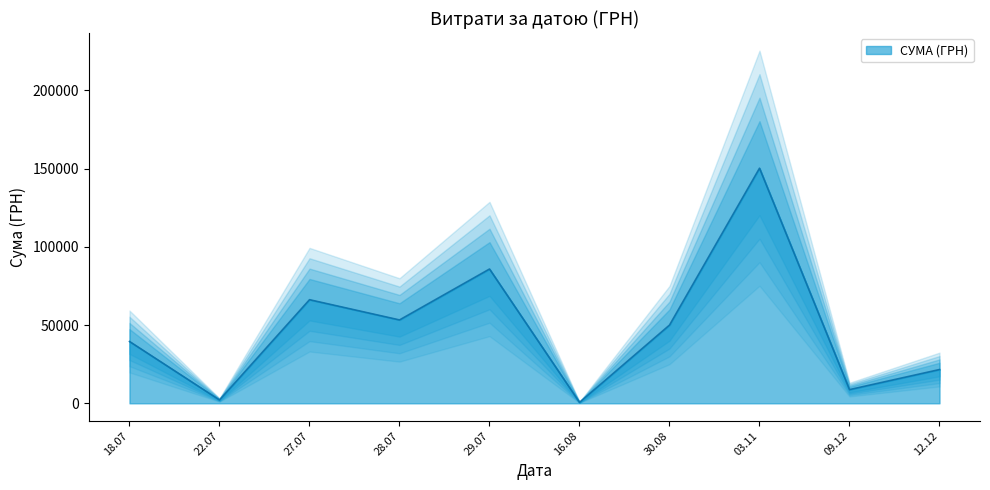

The chart shows a value of 3522.2 at 27.07.2016. True or false?

False